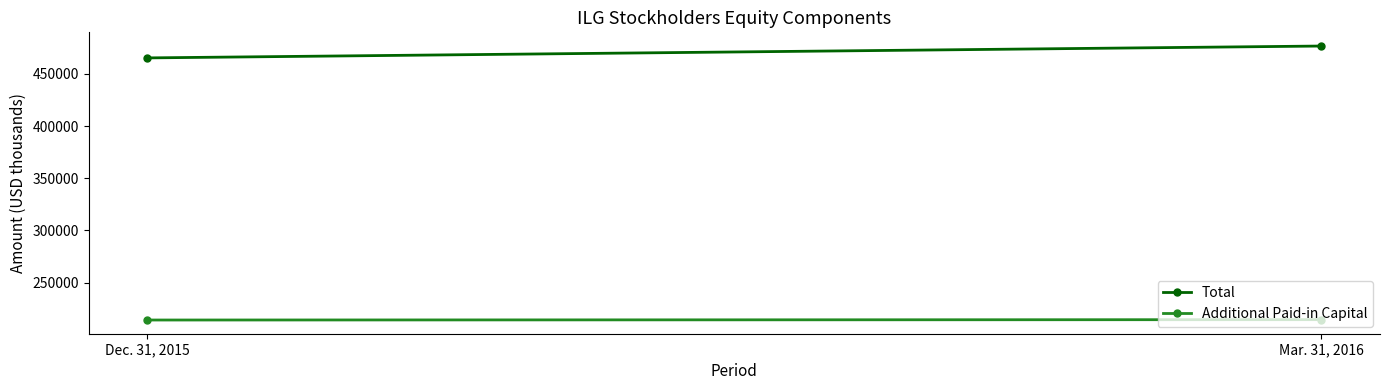

At how many categories does at least one series exceed 270374?

2